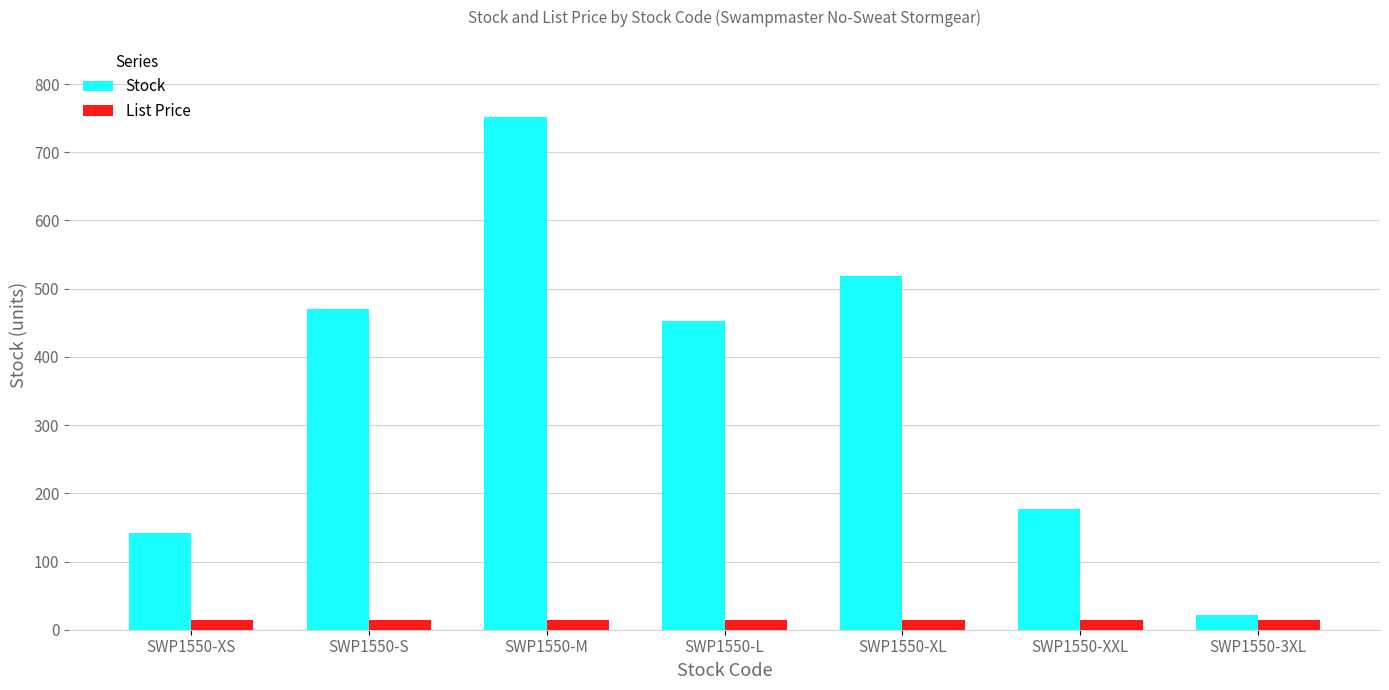

Which series changed the most between SWP1550-S and SWP1550-M?

Stock